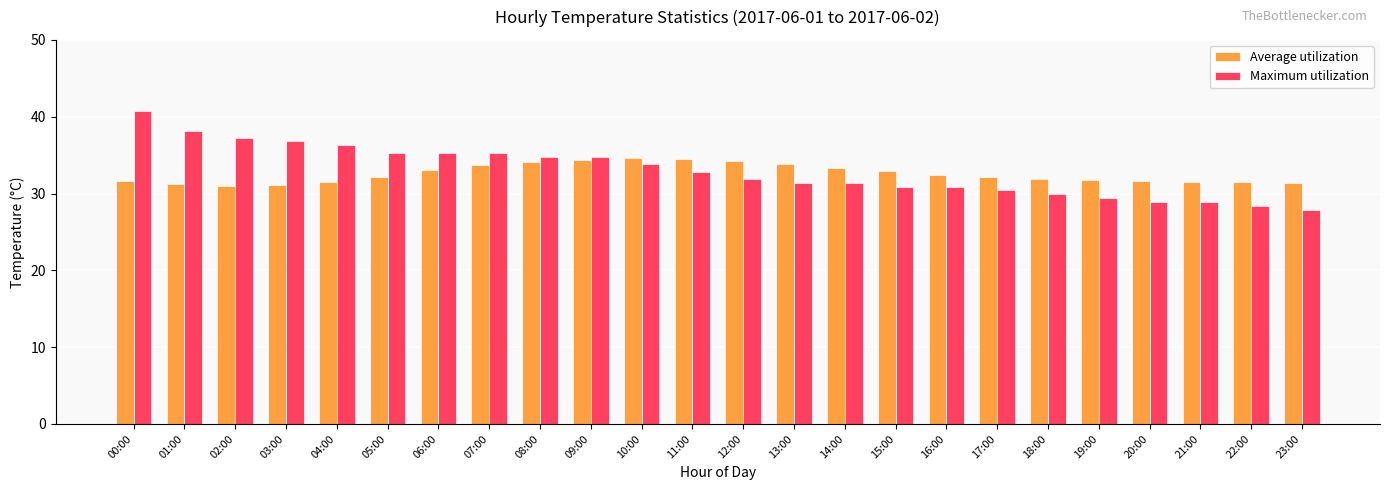

Rank the series at 03:00 from highest to lowest value.

Maximum utilization, Average utilization